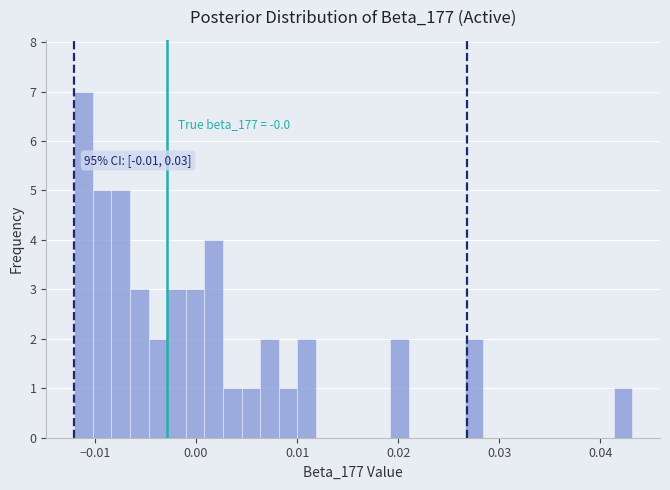

Read against the x-axis, roughly where is the centre of the tallest bar?

-0.011